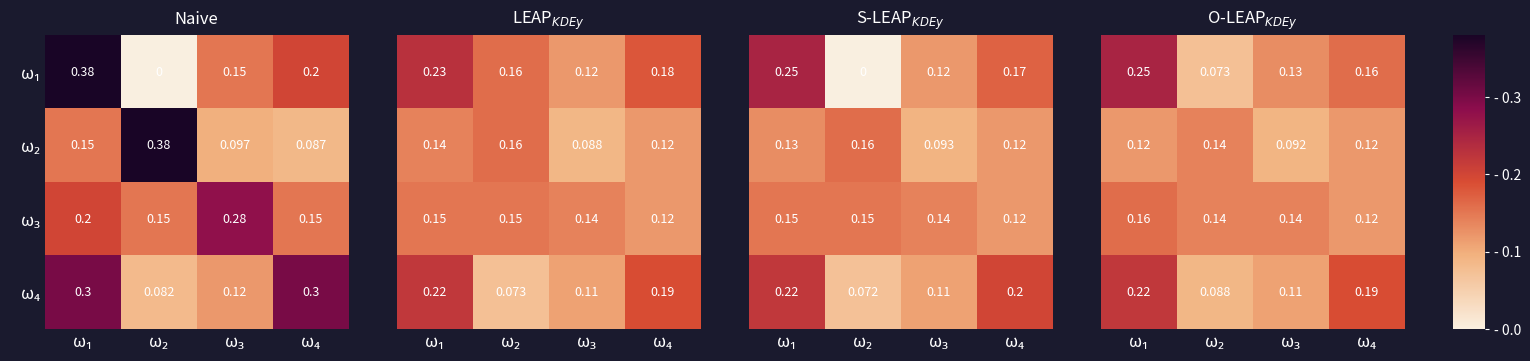

Where is ω₃ nearest to the value 0?

ω₄